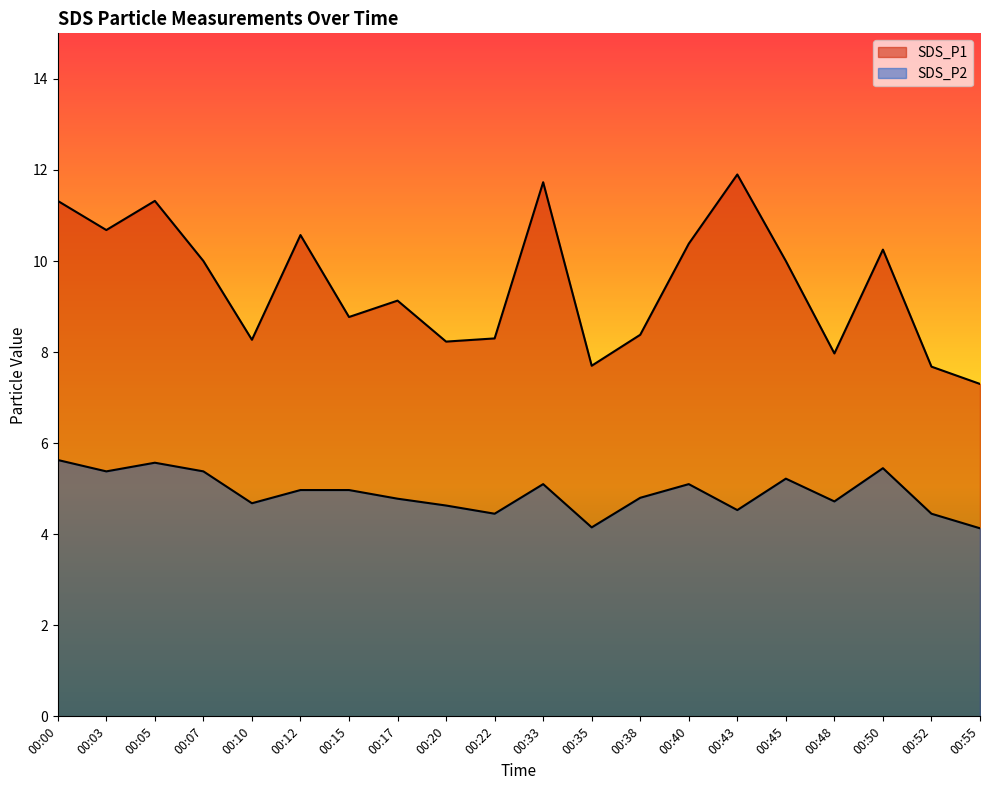

Is the value of SDS_P1 at 00:17 greater than the value of SDS_P2 at 00:43?

Yes